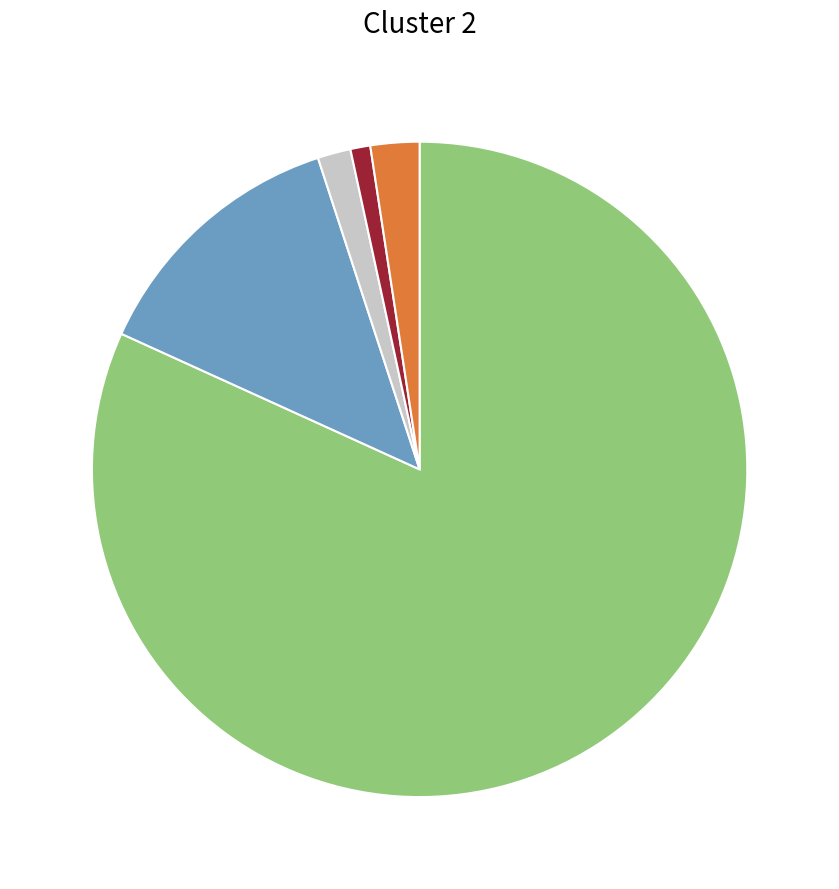

How many segments does this pie chart have?

5